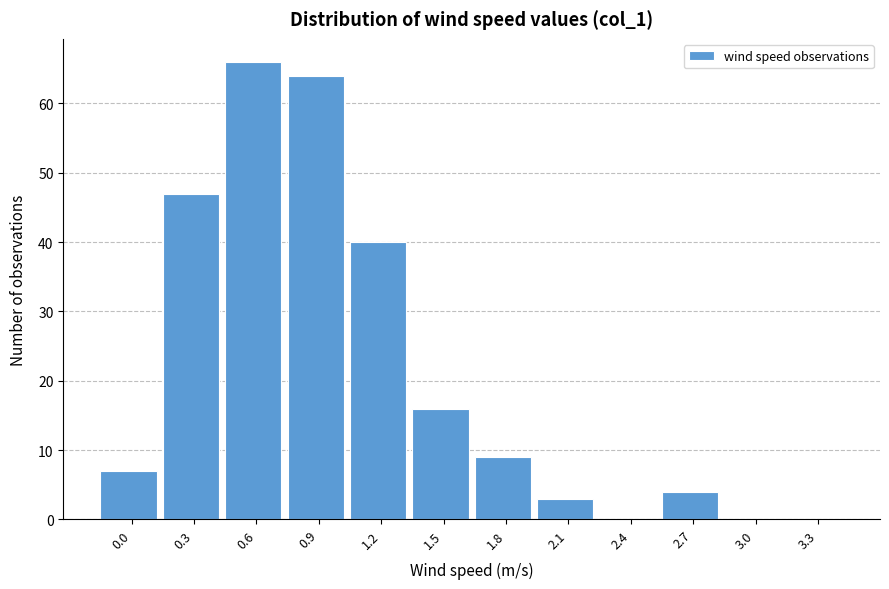

Reading left to right, what are all the values shown in this chart?

0.0=7	0.3=47	0.6=66	0.9=64	1.2=40	1.5=16	1.8=9	2.1=3	2.4=0	2.7=4	3.0=0	3.3=0